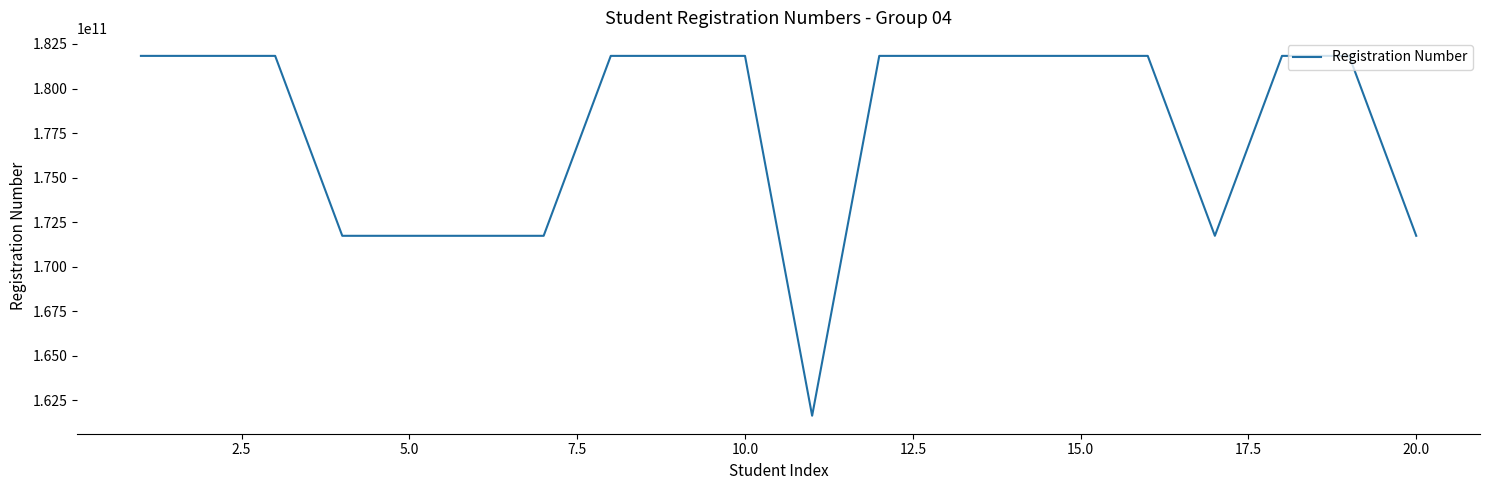

What is the difference between the maximum and minimum values?

20199998332